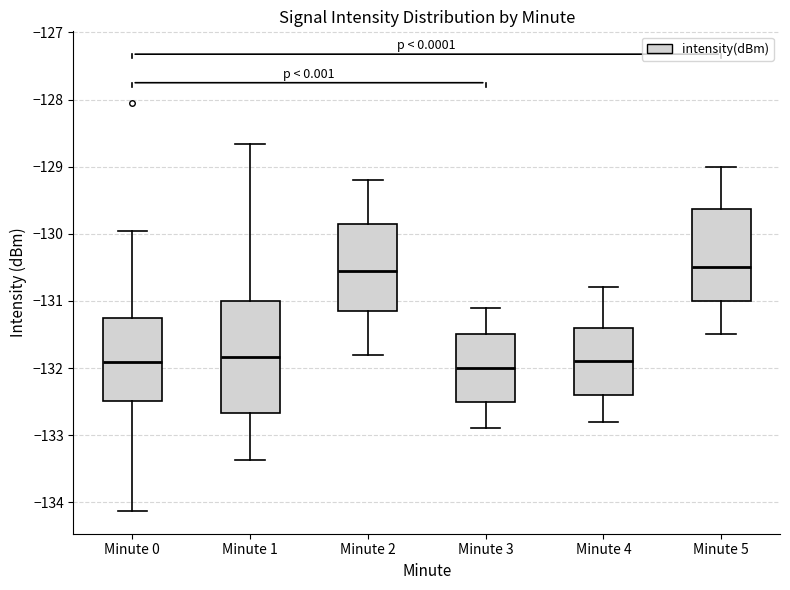

Reading left to right, transcribe this box plot: for each box, give where its median line is, the range the box spans, and where its two whiskers end, as read against the y-axis. The values are not printed on the chart, so give them approximately, as read against the axis.

Minute 0: median -131.9, box -132.5 to -131.2, whiskers -134.1 to -130.0
Minute 1: median -131.8, box -132.7 to -131.0, whiskers -133.4 to -128.7
Minute 2: median -130.5, box -131.1 to -129.8, whiskers -131.8 to -129.2
Minute 3: median -132.0, box -132.5 to -131.5, whiskers -132.9 to -131.1
Minute 4: median -131.9, box -132.4 to -131.4, whiskers -132.8 to -130.8
Minute 5: median -130.5, box -131.0 to -129.6, whiskers -131.5 to -129.0